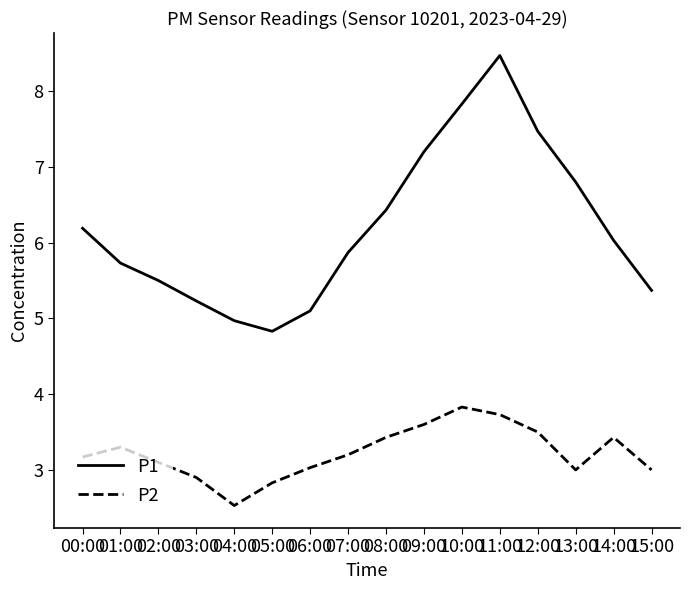

How many lines are shown in the chart?

2